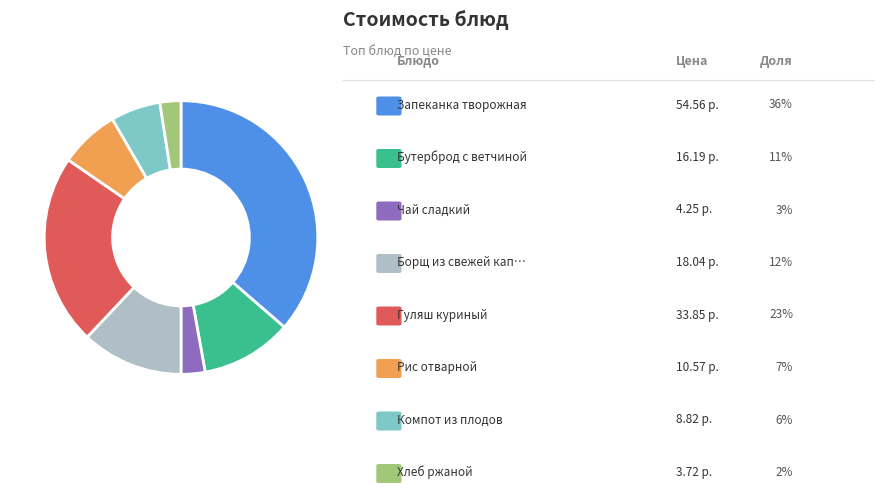

Is there a majority slice in this chart?

No